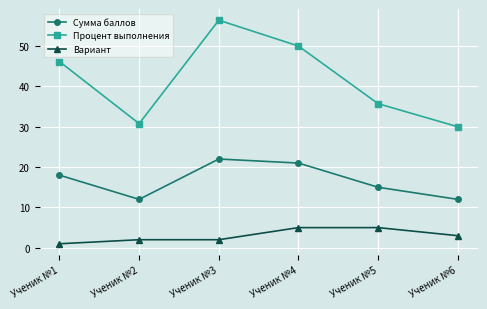

True or false: Сумма баллов has more than 0 points higher than both neighbors.

True